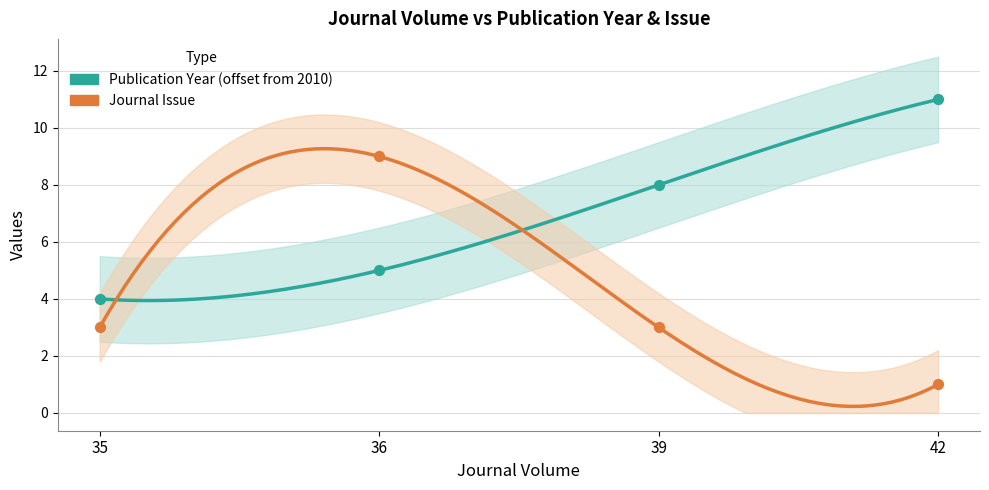

What is the total value across all series at 35?

7